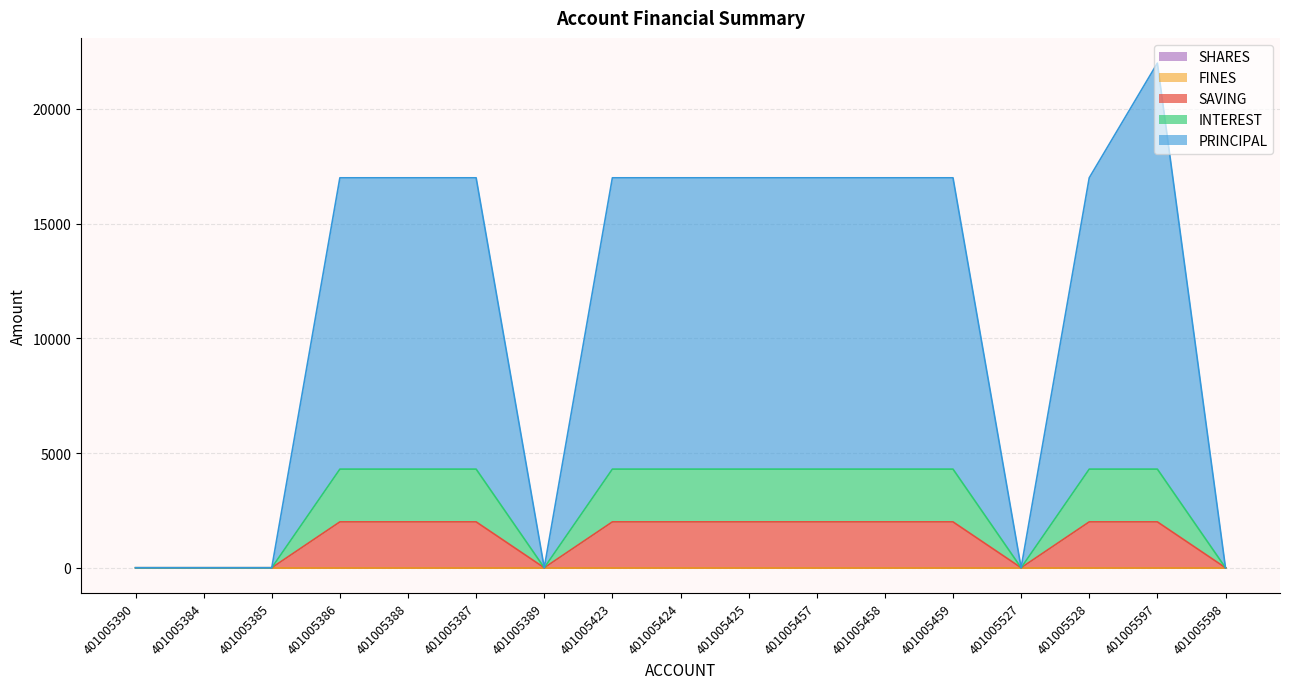

True or false: INTEREST has a value of 6988 at 401005597.

False